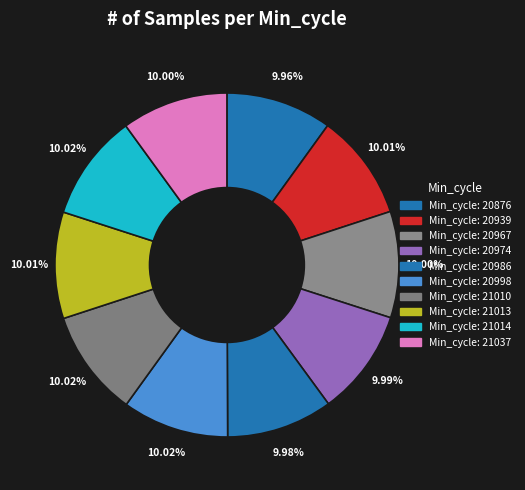

Is there any slice that represents more than half of the pie?

No